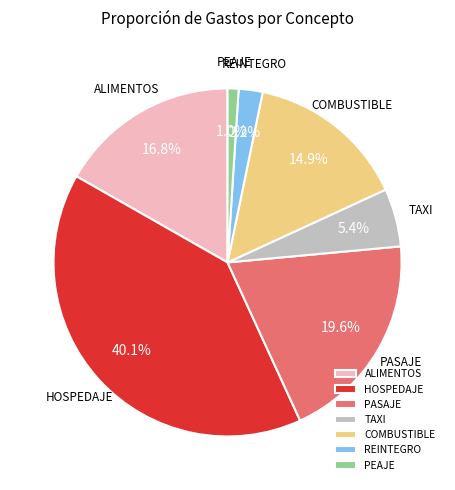

Approximately how many times larger is the value at COMBUSTIBLE compared to HOSPEDAJE?

0.4